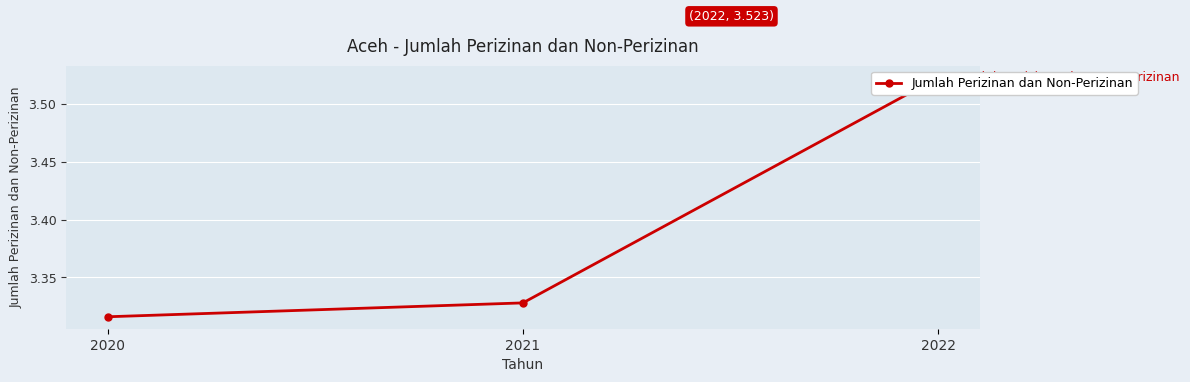

Is it true that the value at 2020 is 3.3?

True